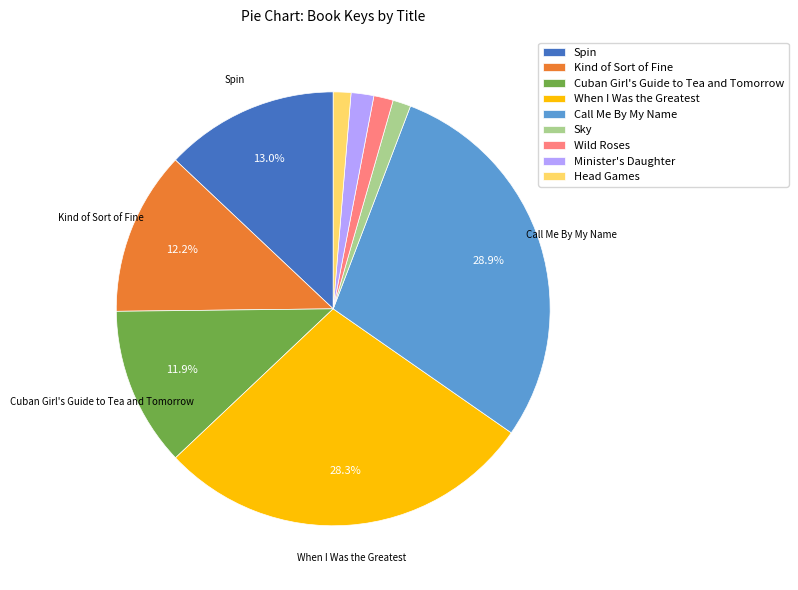

What percentage is NOT represented by Call Me By My Name?

71.1%